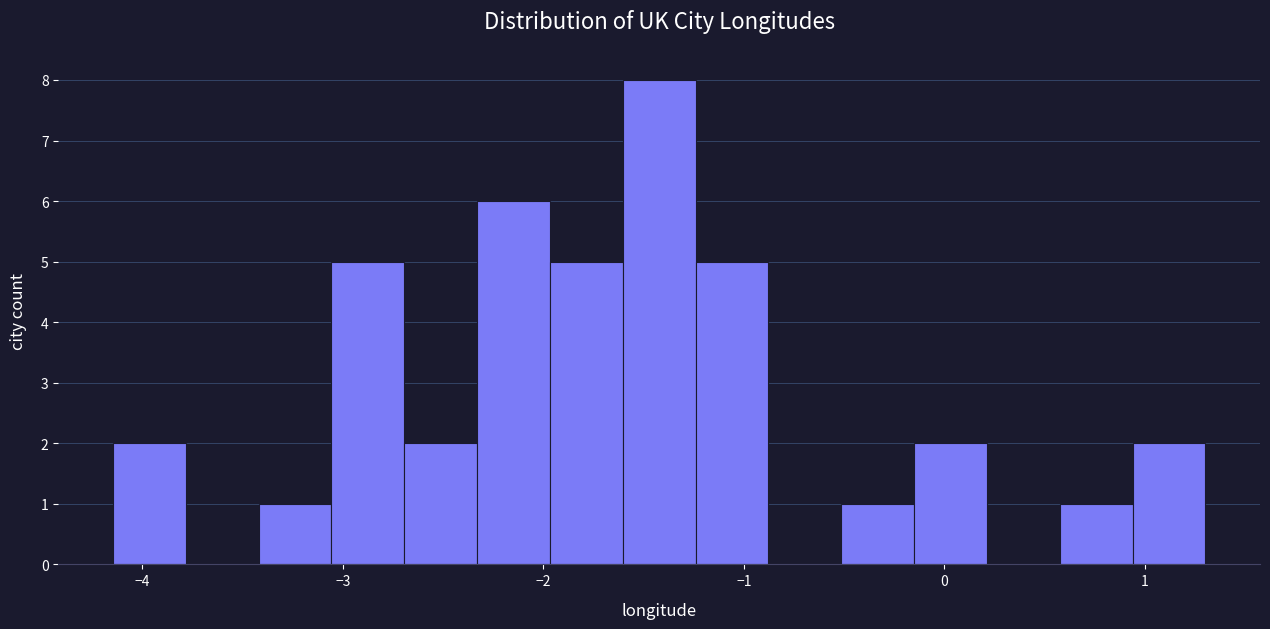

Around what value on the x-axis is the tallest bar? Give the approximate position of its centre, as read against the axis.

-1.4